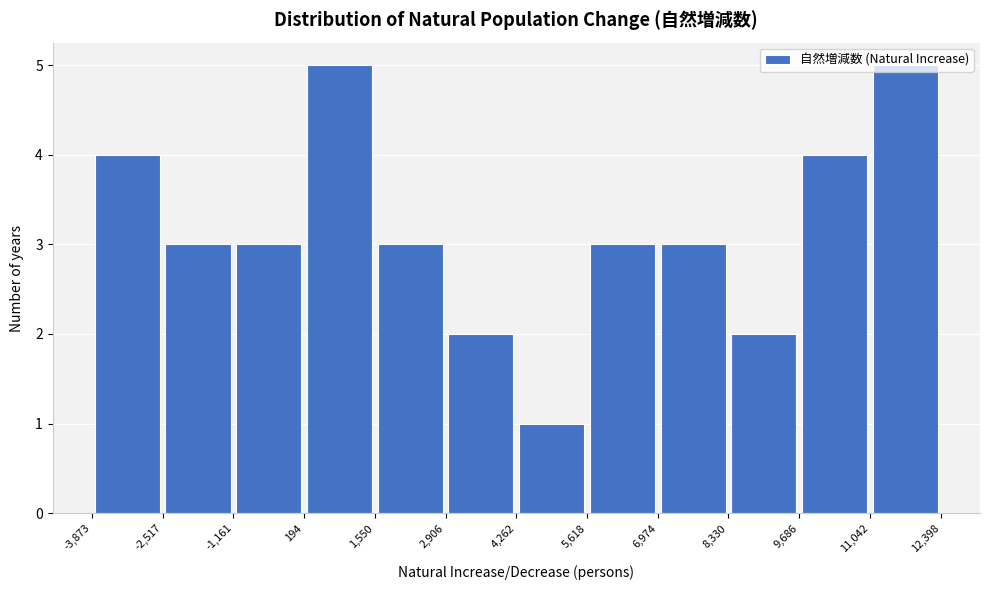

Reading left to right, list every bar in this chart as the range it spans on the x-axis followed by its height. The values are not printed on the chart, so give them approximately, as read against the axis.

-3,873 to -2,517: 4
-2,517 to -1,161: 3
-1,161 to 194: 3
194 to 1,550: 5
1,550 to 2,906: 3
2,906 to 4,262: 2
4,262 to 5,618: 1
5,618 to 6,974: 3
6,974 to 8,330: 3
8,330 to 9,686: 2
9,686 to 11,042: 4
11,042 to 12,398: 5